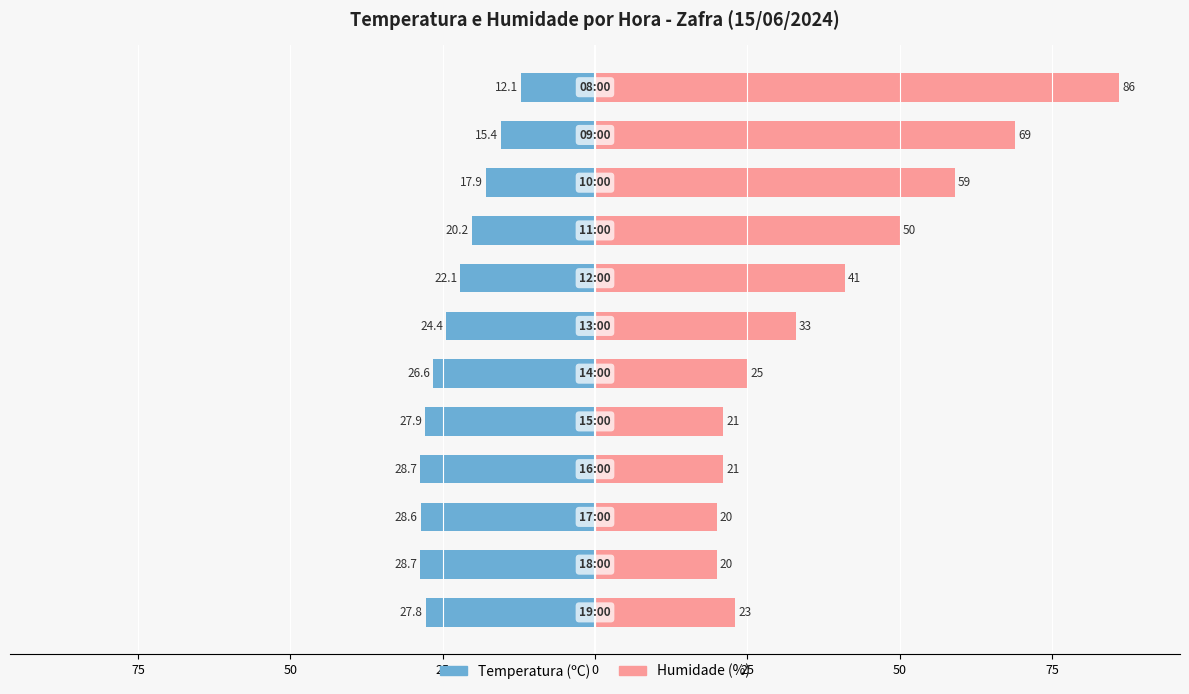

The value of Humidade (%) at 75 is 69.9. True or false?

False